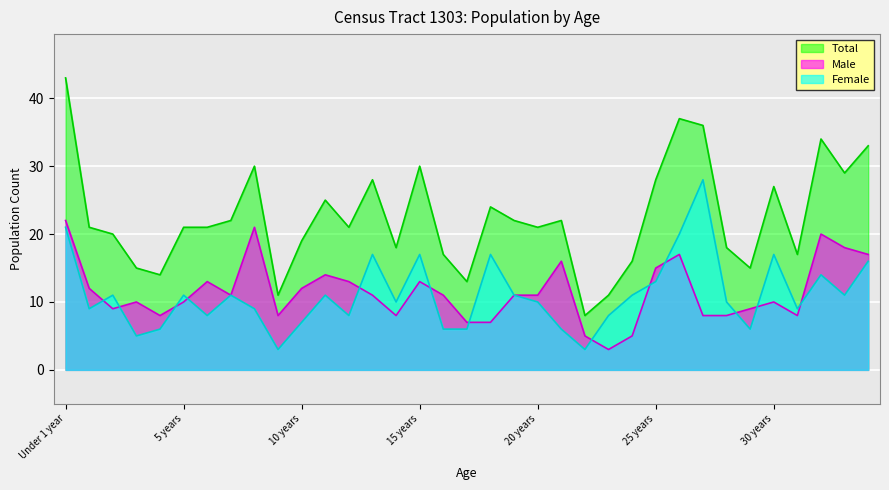

What are all the series names shown in the legend?

Total, Male, Female